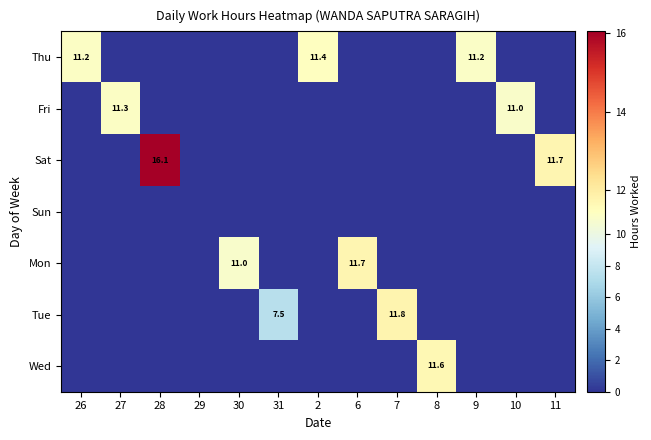

How many categories are shown in the chart?

13